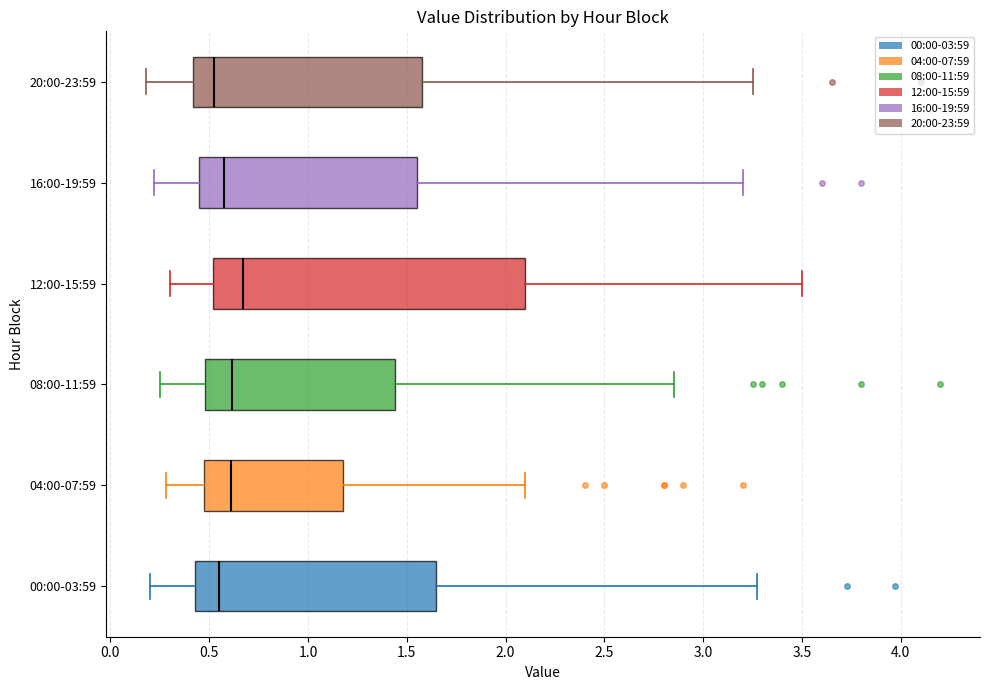

Reading bottom to top, read every box against the x-axis: the position of its median line, the range the box covers, and the ends of its whiskers. The values are not printed on the chart, so give them approximately, as read against the axis.

00:00-03:59: median 0.55, box 0.45 to 1.65, whiskers 0.20 to 3.25
04:00-07:59: median 0.60, box 0.45 to 1.20, whiskers 0.30 to 2.10
08:00-11:59: median 0.60, box 0.50 to 1.45, whiskers 0.25 to 2.85
12:00-15:59: median 0.65, box 0.50 to 2.10, whiskers 0.30 to 3.50
16:00-19:59: median 0.60, box 0.45 to 1.55, whiskers 0.20 to 3.20
20:00-23:59: median 0.55, box 0.40 to 1.60, whiskers 0.20 to 3.25